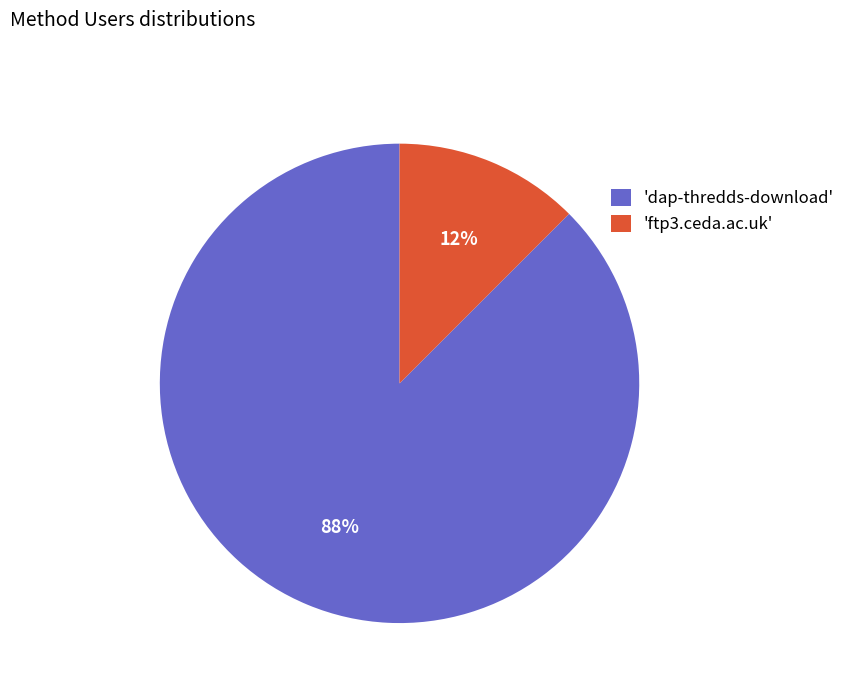

To the nearest percent, what is the average slice percentage?

50%